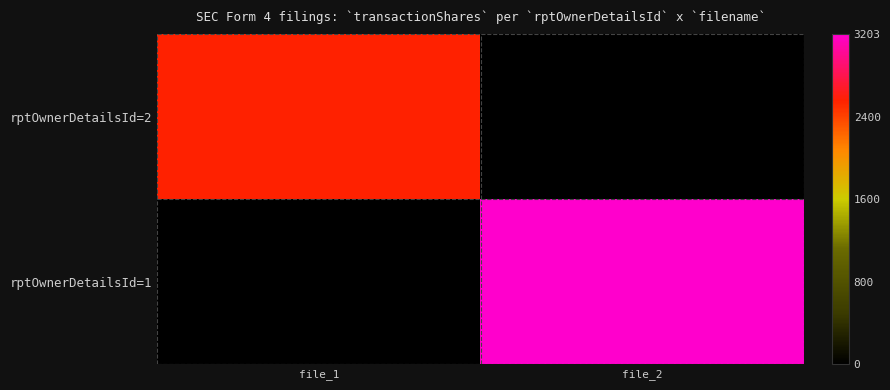

Rank the series at file_1 from highest to lowest value.

rptOwnerDetailsId=2, rptOwnerDetailsId=1